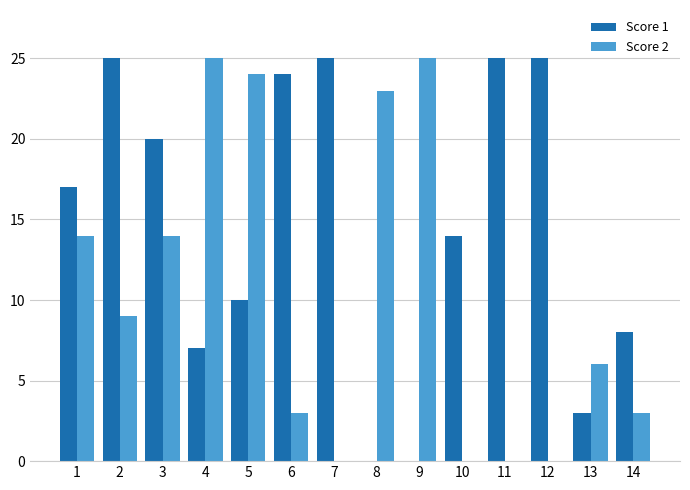

What is the maximum value shown in the chart?

25